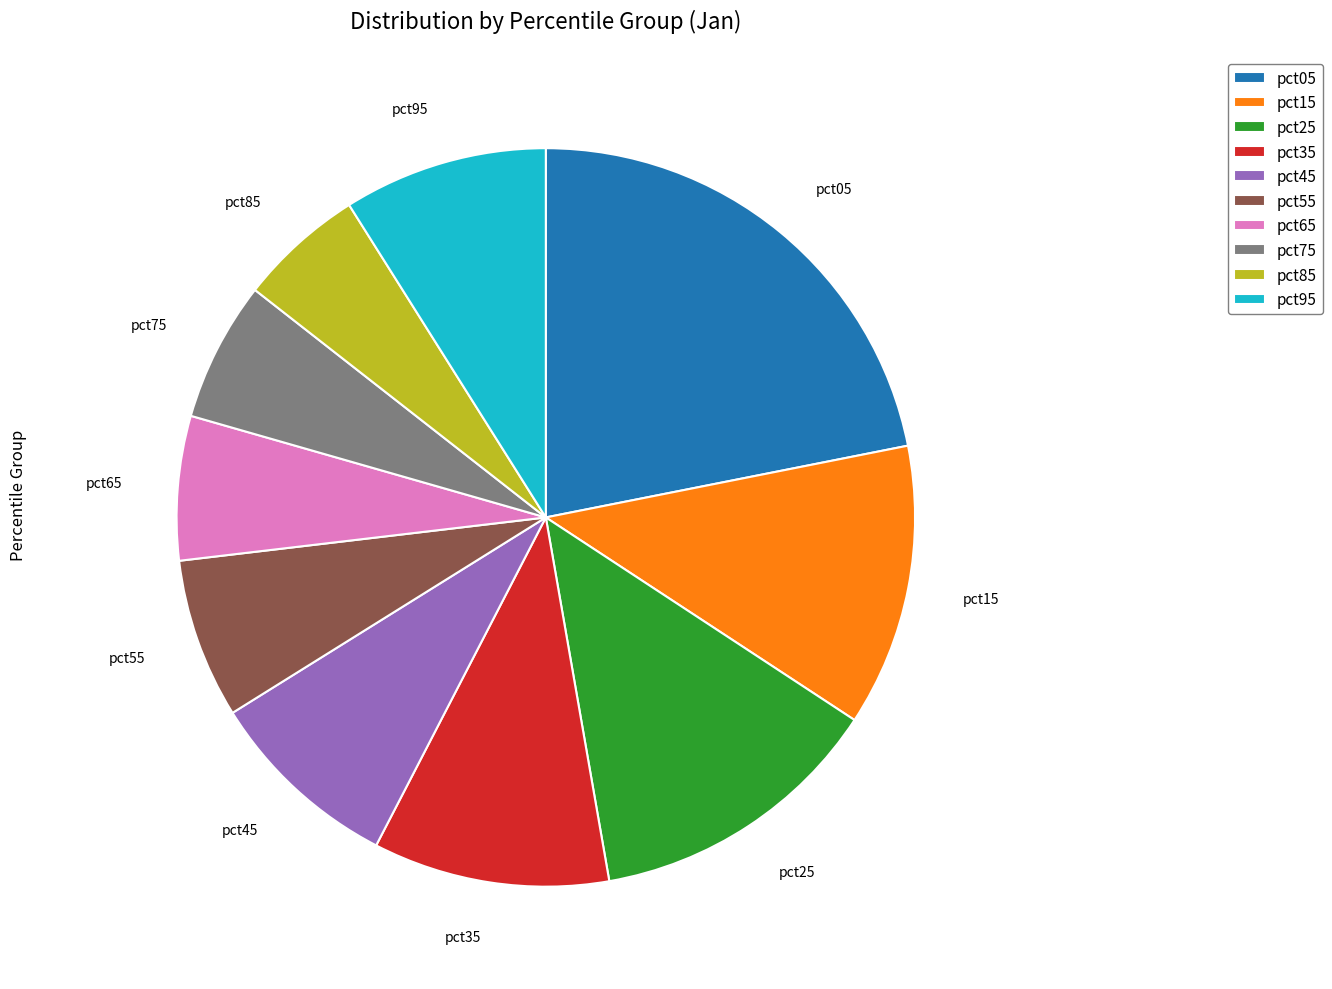

Combined, do pct65 and pct35 account for over 50%?

No